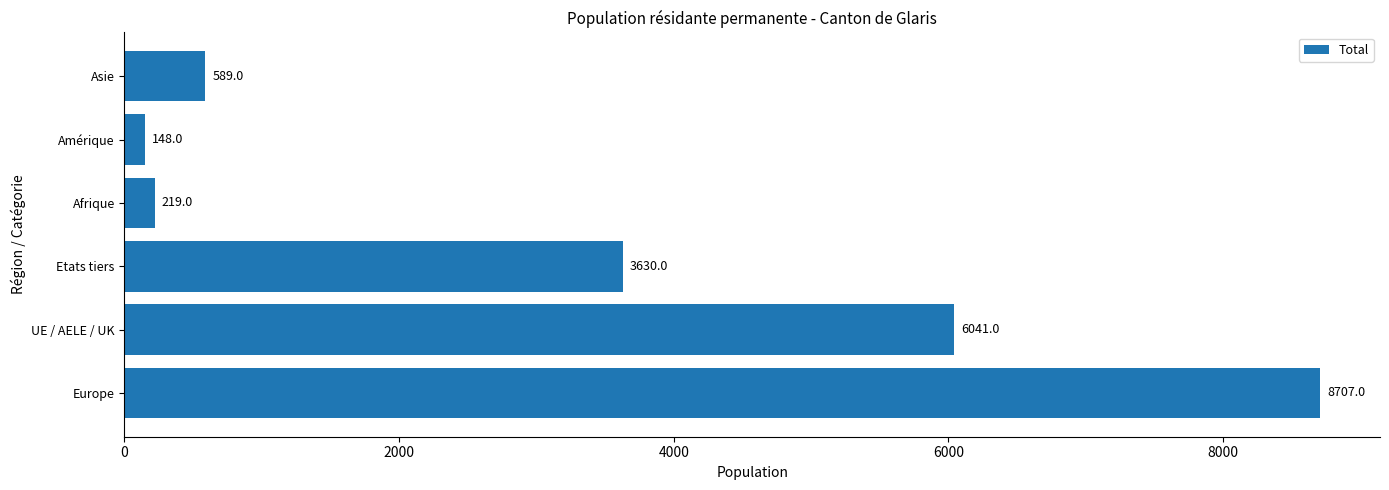

Is it true that the value at Asie is 589?

True